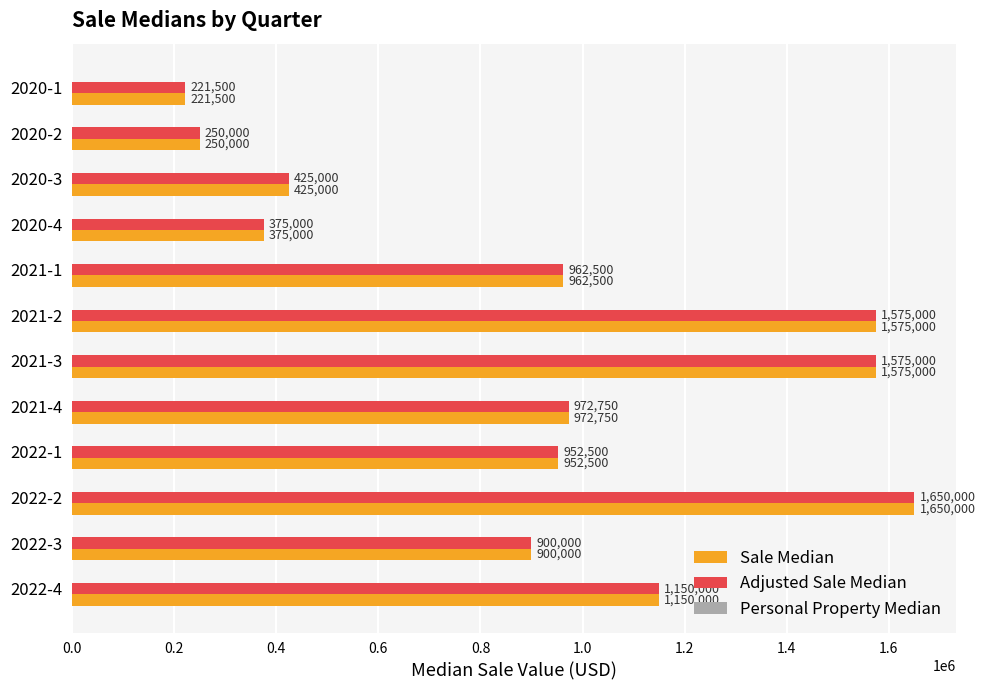

What is the average value of the Sale Median series?

917438